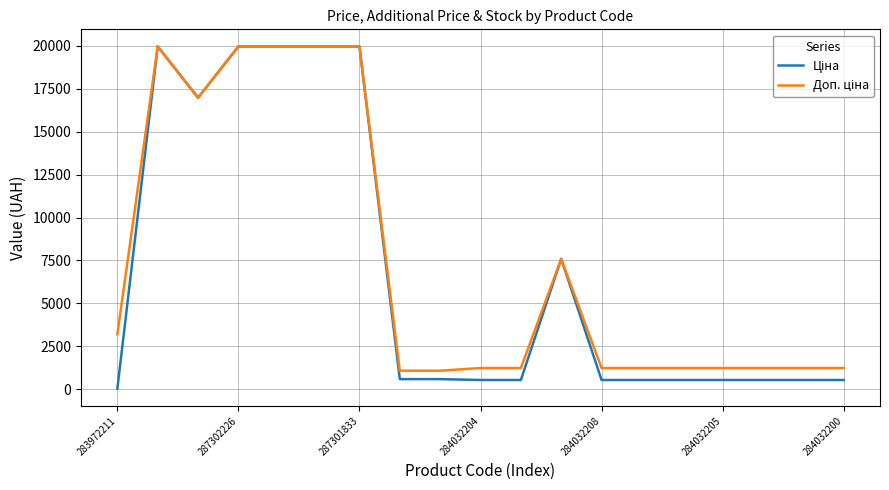

Does the chart display data point markers on the line(s)?

No